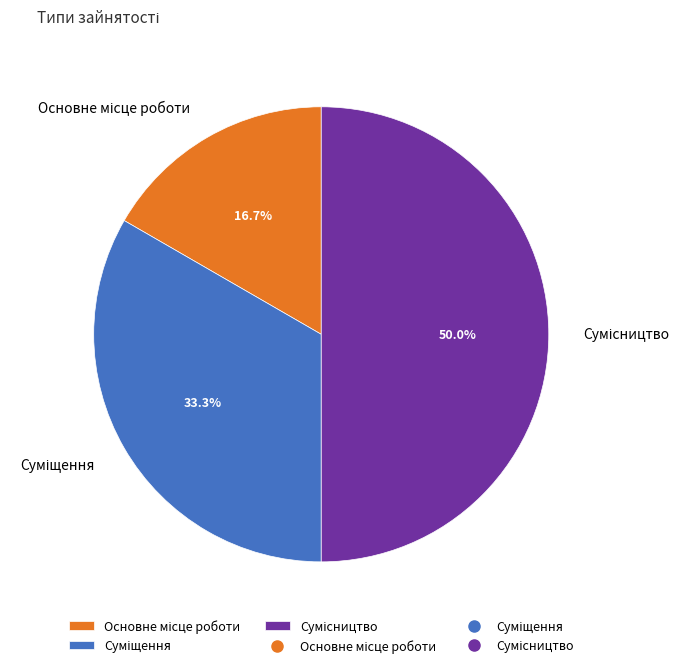

What is the ratio of the value at Сумісництво to the value at Суміщення?

1.5